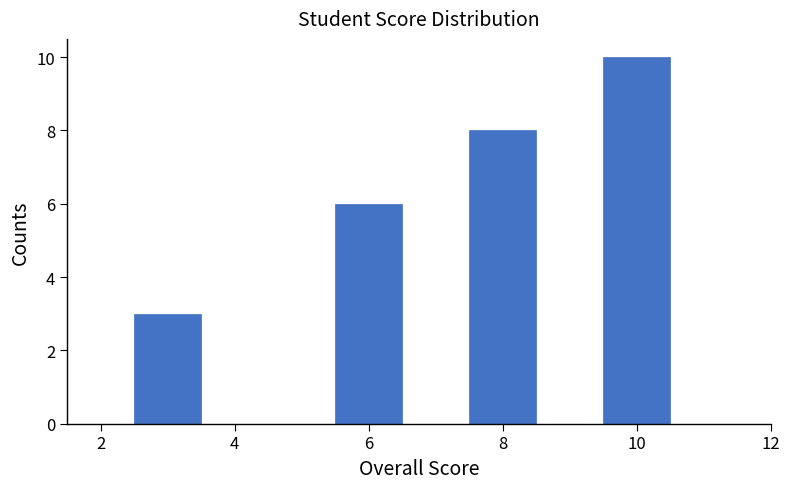

Reading left to right, transcribe this chart: for each bar, give the range it covers on the x-axis and its height. Neither the bar edges nor the heights are printed on the chart, so give them approximately, as read against the axes.

1.5 to 2.5: 0
2.5 to 3.5: 3
3.5 to 4.5: 0
4.5 to 5.5: 0
5.5 to 6.5: 6
6.5 to 7.5: 0
7.5 to 8.5: 8
8.5 to 9.5: 0
9.5 to 10.5: 10
10.5 to 11.5: 0